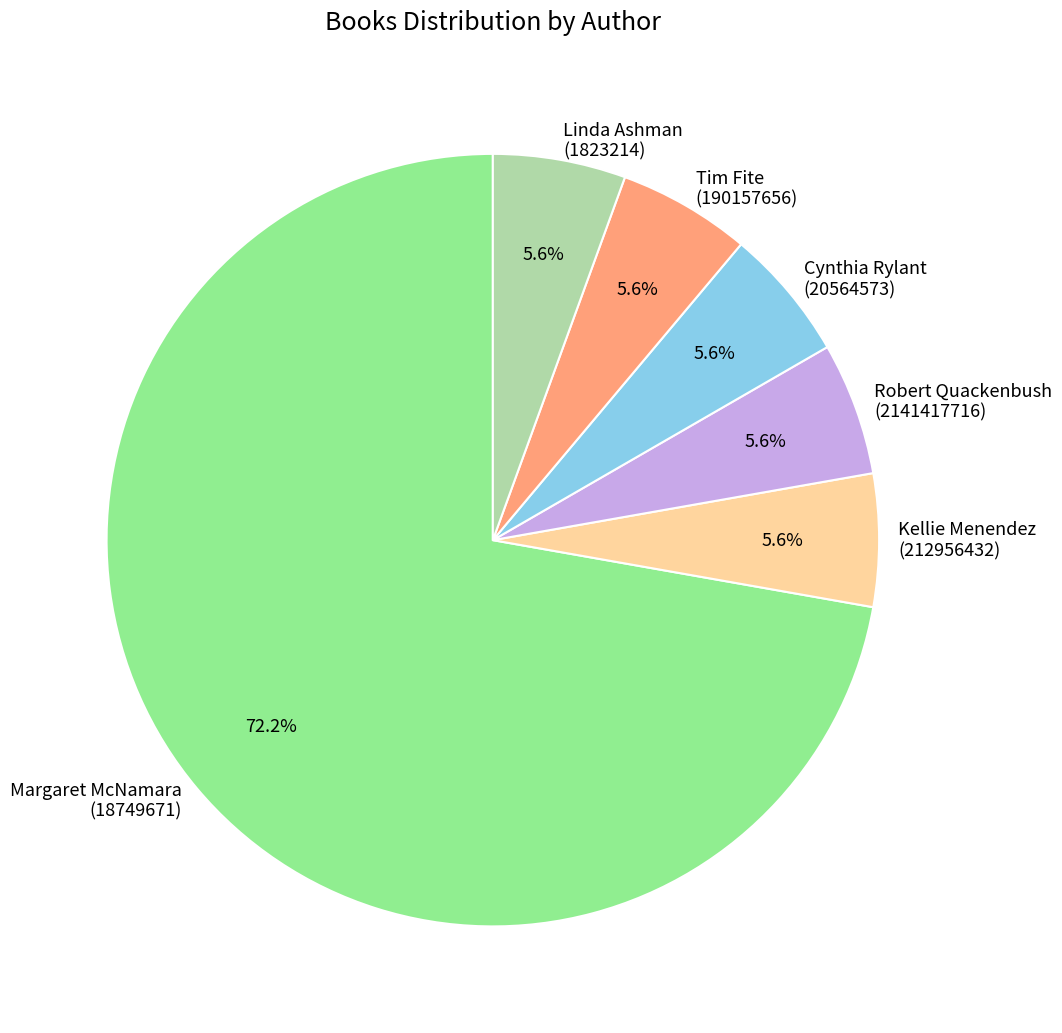

Approximately how many times larger is the value at Robert Quackenbush (2141417716) compared to Linda Ashman (1823214)?

1.0